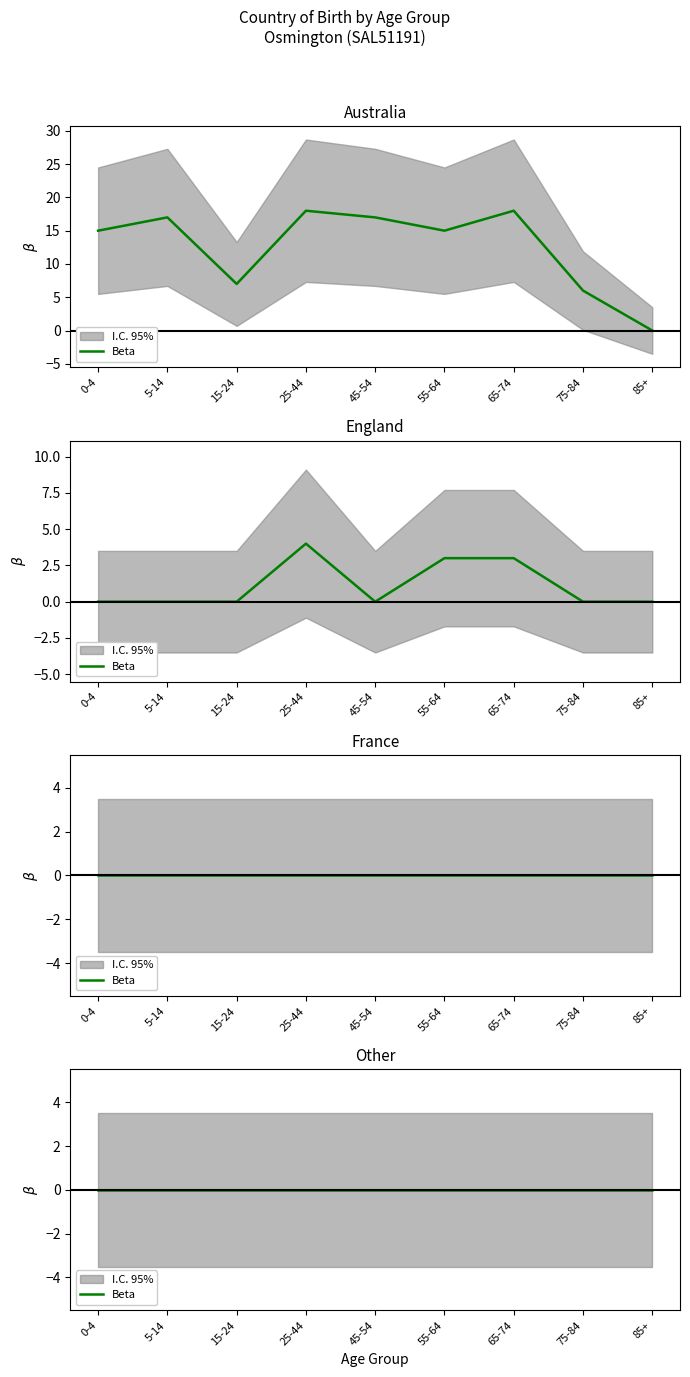

Which category has the lowest value in the Australia series?

85+